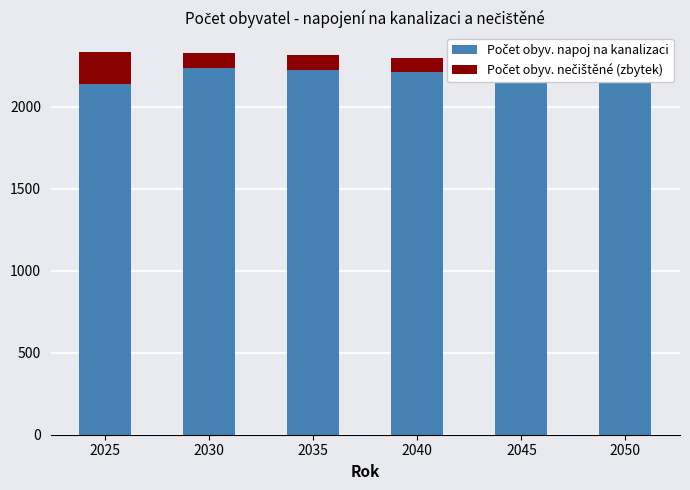

Which has a higher value, 2050 or 2025?

2050